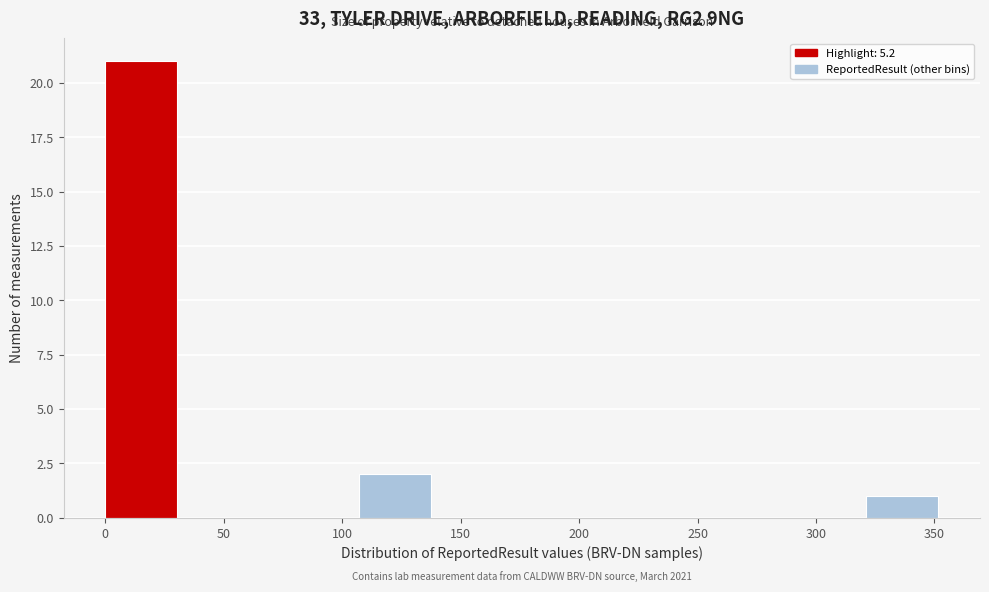

Which range on the x-axis has the tallest bar?

0 to 35